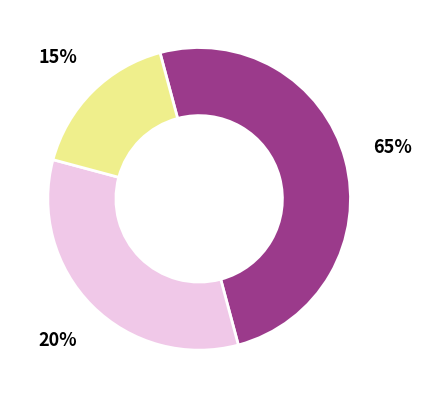

To the nearest percent, what is the combined percentage of Месячная 3 and Месячная 2?

83%